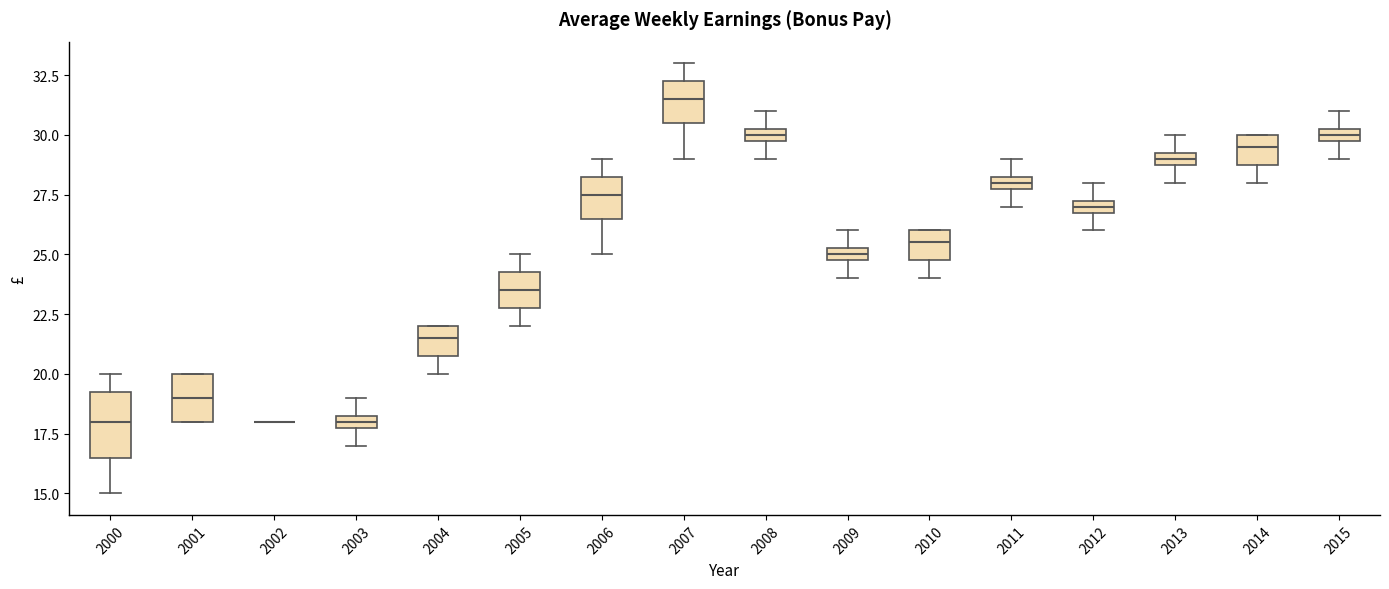

Where is the lower edge of the box at x = 2008 on the y-axis? The values are not printed on the chart, so give them approximately, as read against the axis.

30.0